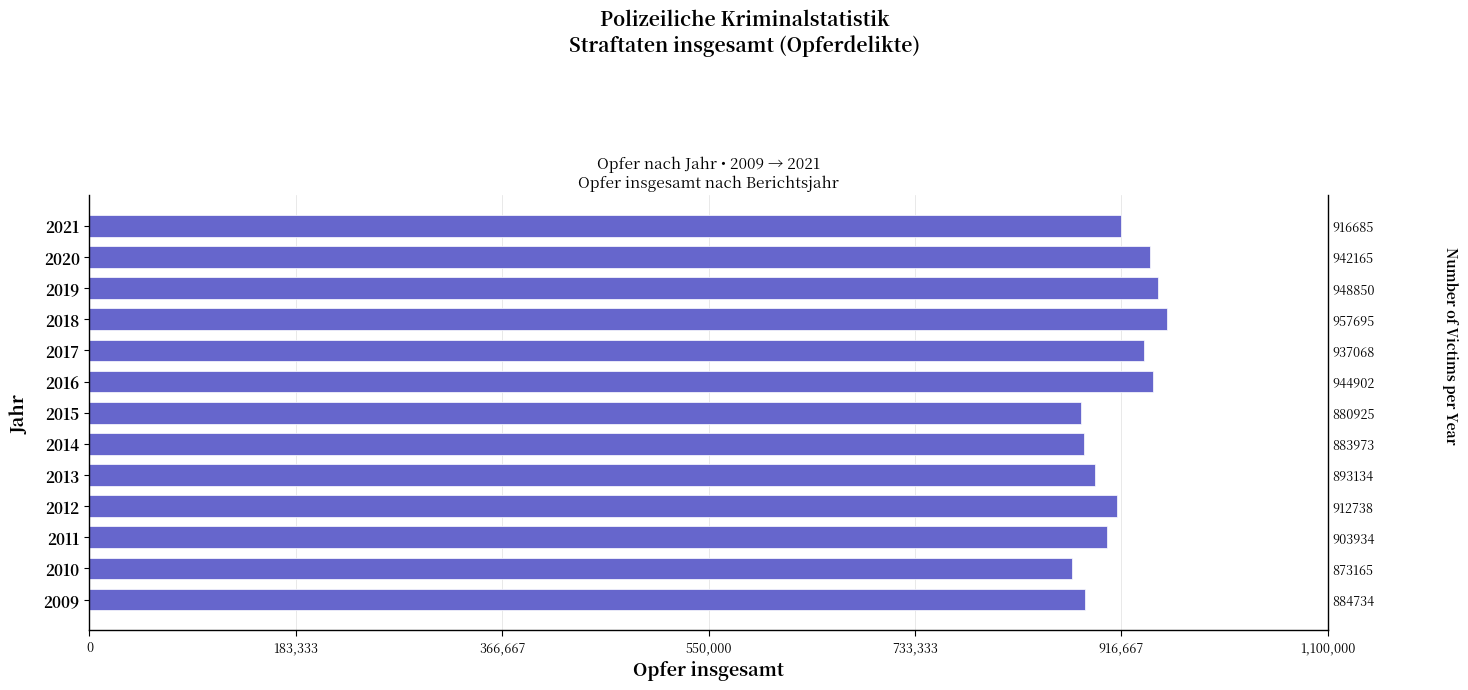

Are the bars horizontal?

Yes